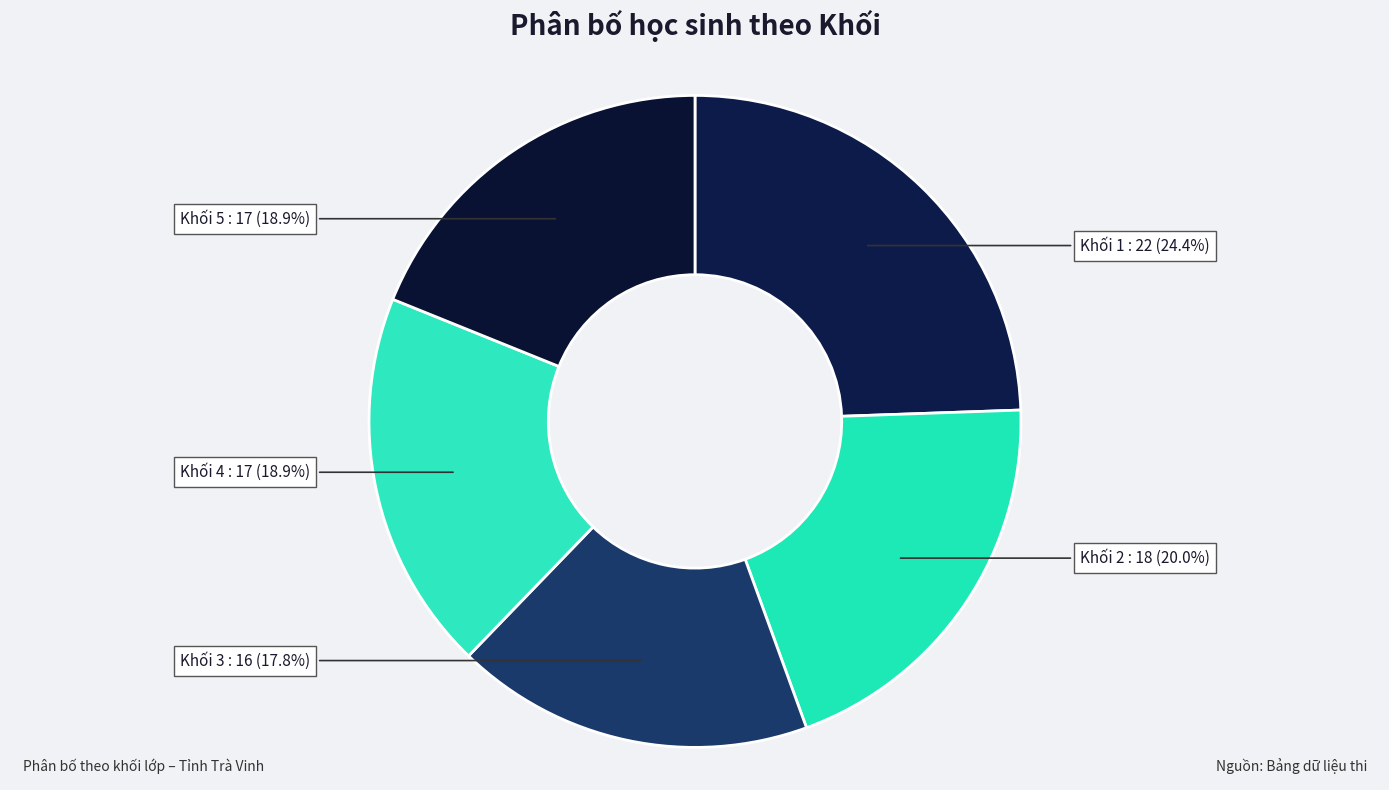

Between Khối 3 and Khối 1, which is larger?

Khối 1